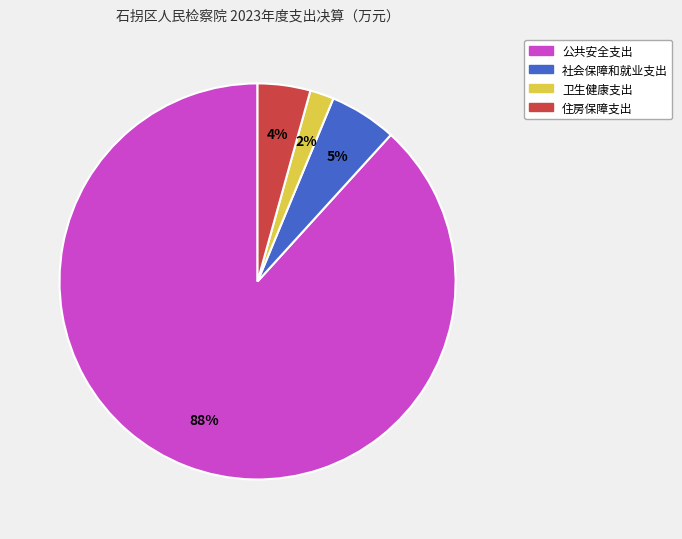

Is it true that 公共安全支出 is 82% of the pie?

False